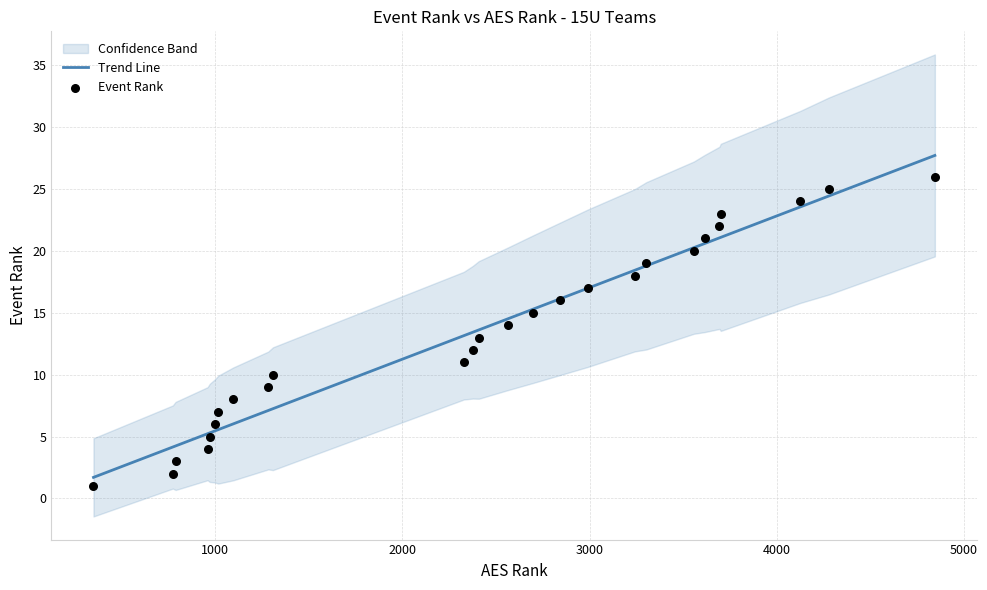

What is the highest value of the Trend Line series?

27.7